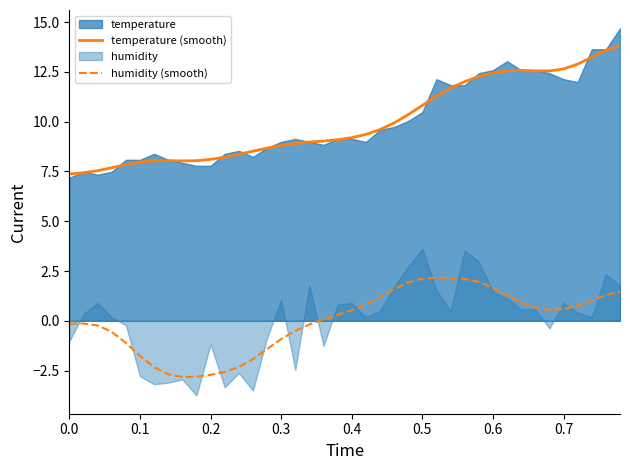

The humidity (smooth) series shows -4.0 at 0.7. True or false?

False